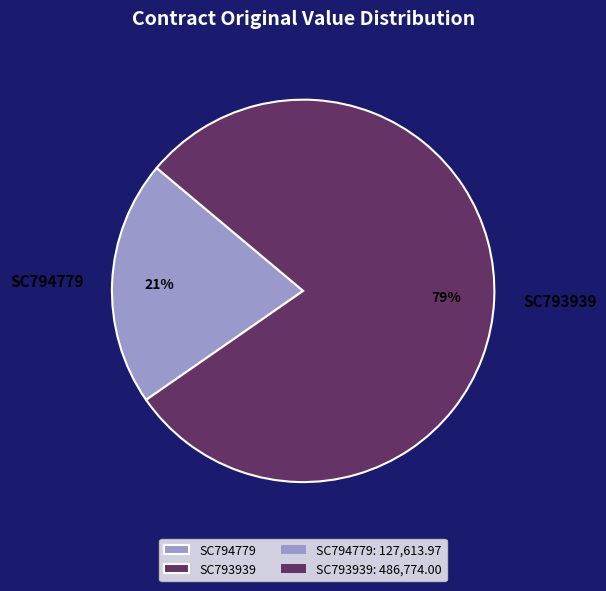

Combined, do SC793939 and SC794779 account for over 50%?

Yes